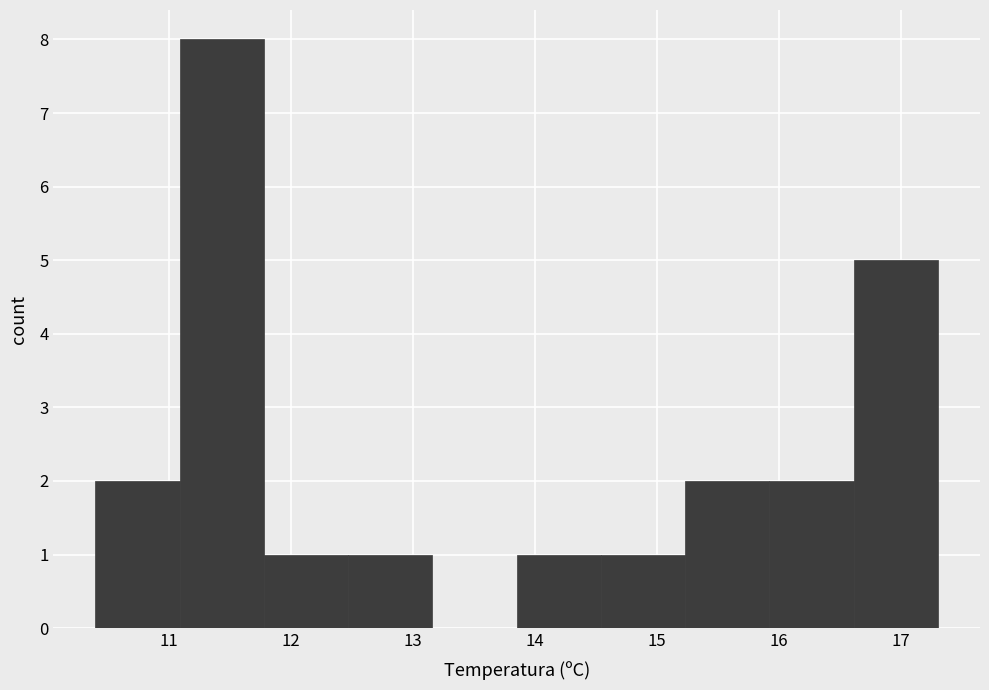

Which range on the x-axis has the tallest bar?

11.09 to 11.78